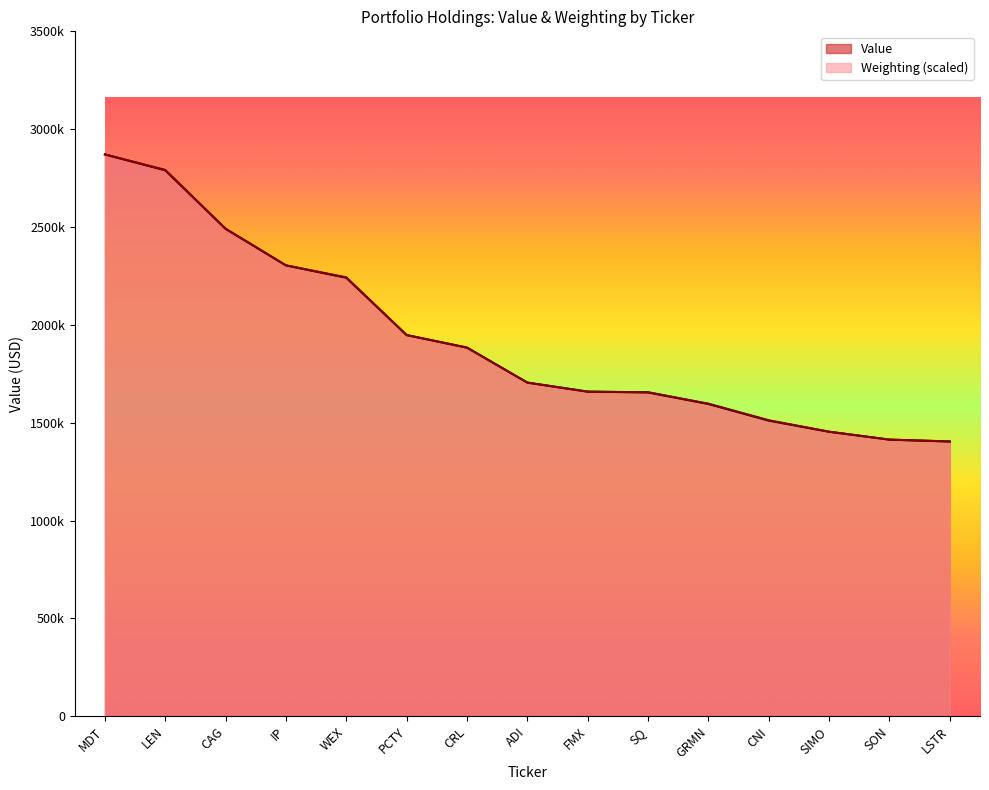

What value does the Weighting series have at GRMN?

1597596.1